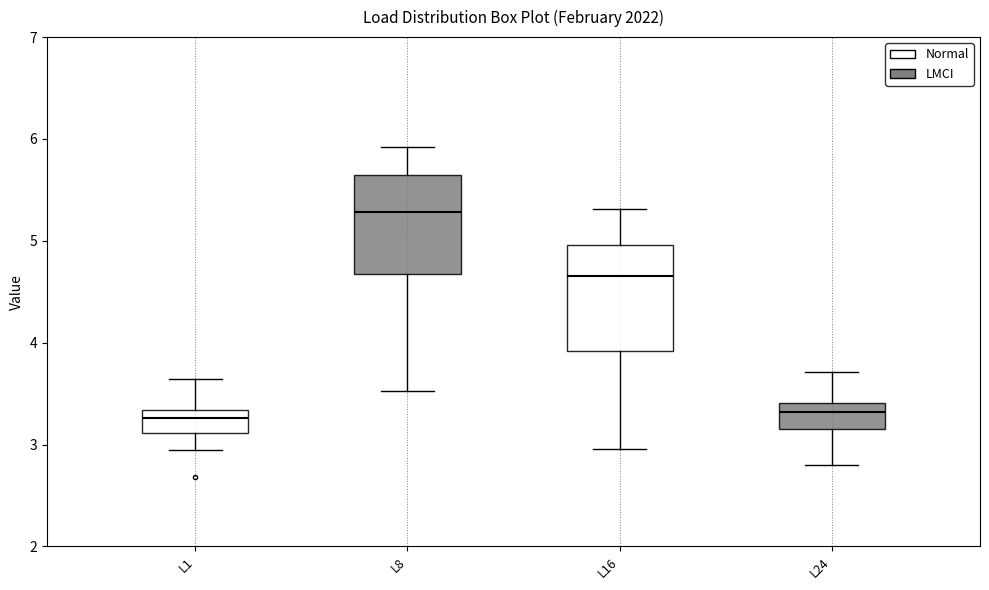

Reading left to right, transcribe this box plot: for each box, give where its median line is, the range the box spans, and where its two whiskers end, as read against the y-axis. The values are not printed on the chart, so give them approximately, as read against the axis.

L1: median 3.3 (just below the box's upper edge), box 3.1 to 3.3, whiskers 2.9 to 3.6
L8: median 5.3, box 4.7 to 5.6, whiskers 3.5 to 5.9
L16: median 4.7, box 3.9 to 5.0, whiskers 3.0 to 5.3
L24: median 3.3, box 3.2 to 3.4, whiskers 2.8 to 3.7